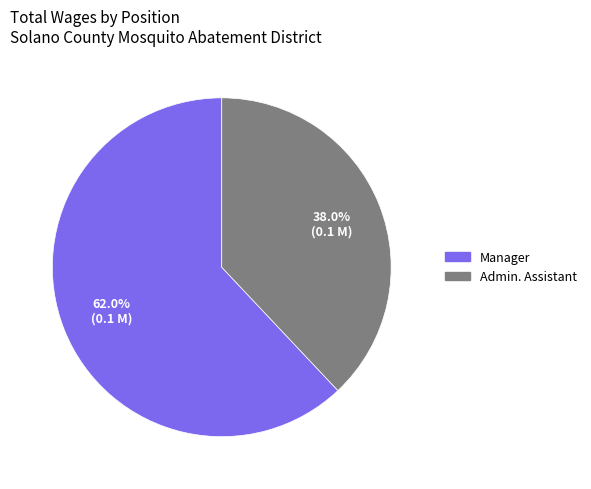

How many slices are in this pie chart?

2